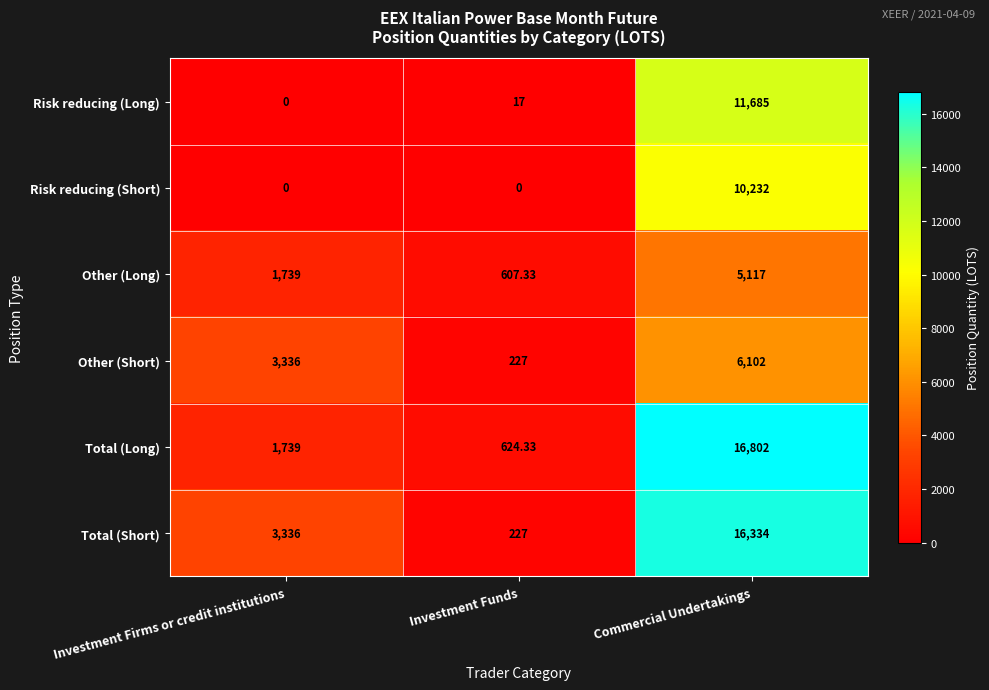

Rank the series by their maximum value, from highest to lowest.

Total (Long), Total (Short), Risk reducing (Long), Risk reducing (Short), Other (Short), Other (Long)